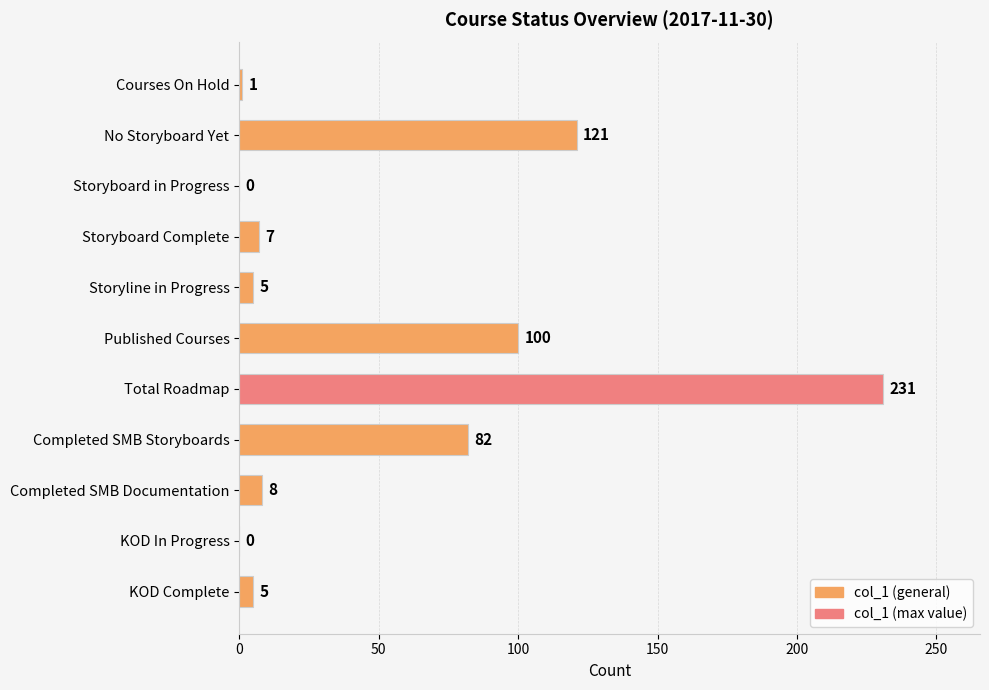

What is the ratio of the value at Published Courses to the value at Completed SMB Documentation?

12.5